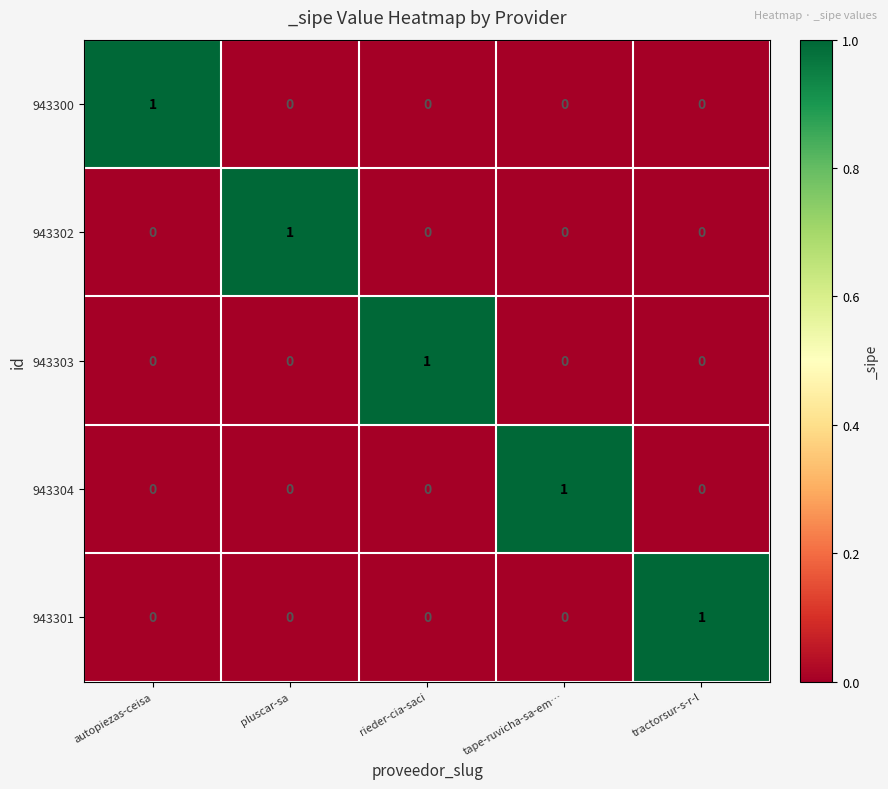

The 943302 series shows 2 at pluscar-sa. True or false?

False